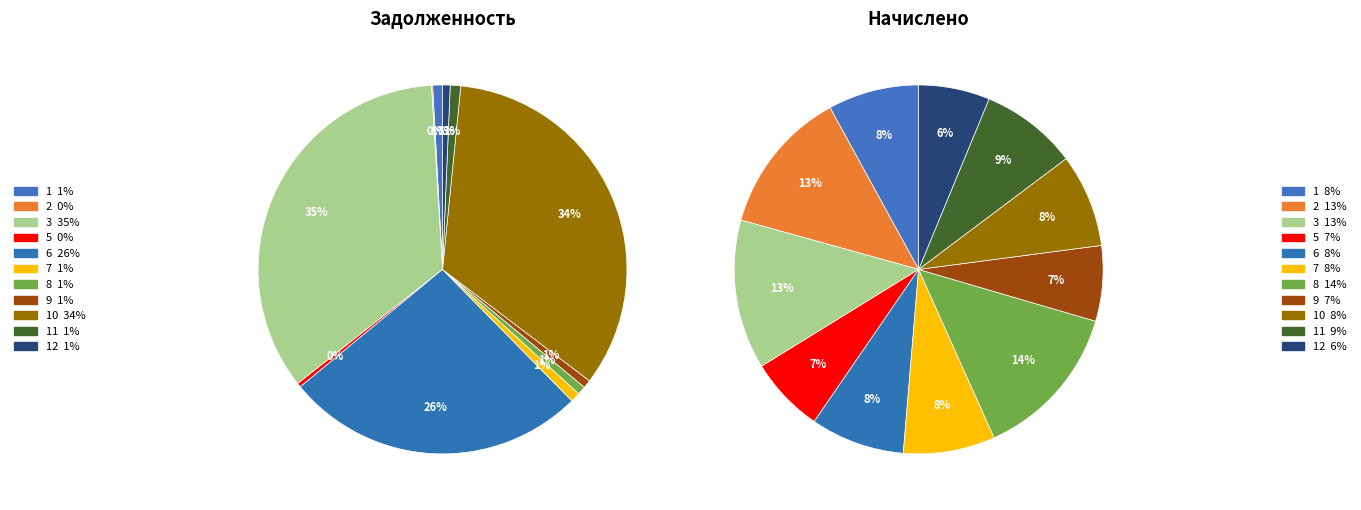

What percentage is NOT represented by 3?

65.3%